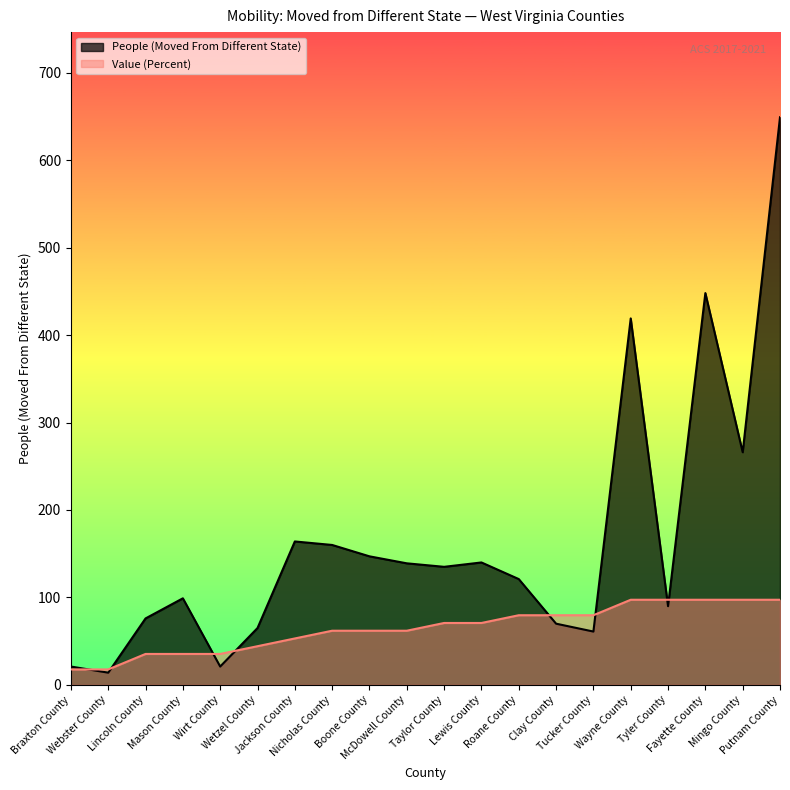

Which has a higher value, Fayette County or Roane County?

Fayette County